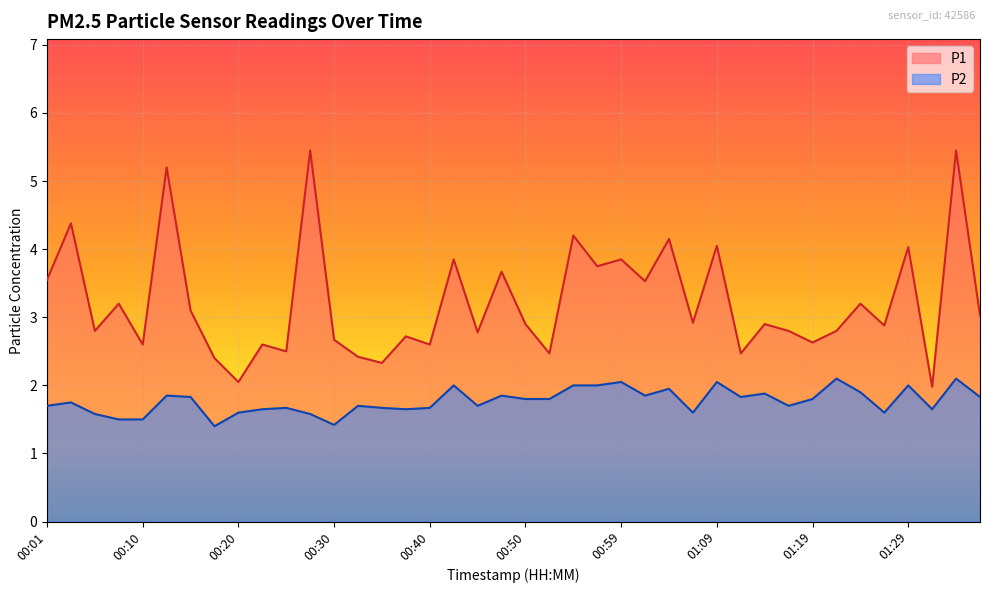

What is the difference between the second highest and minimum values in the P1 series?

3.5